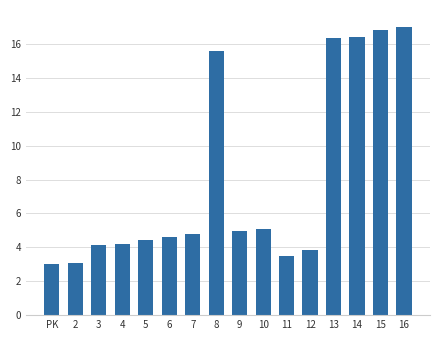

True or false: the data shows 4.2 at 4.

True